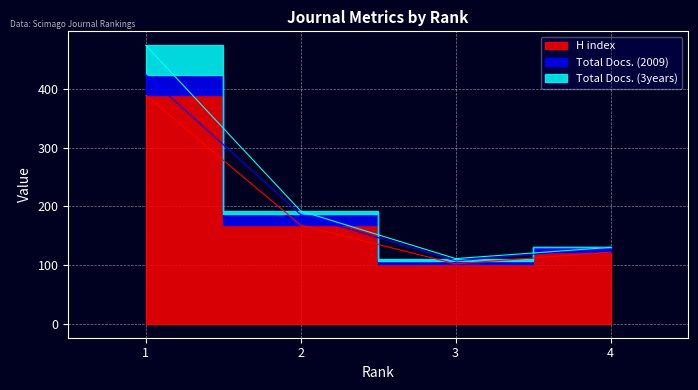

Rank the series at 3 from lowest to highest value.

H index, Total Docs. (2009), Total Docs. (3years)